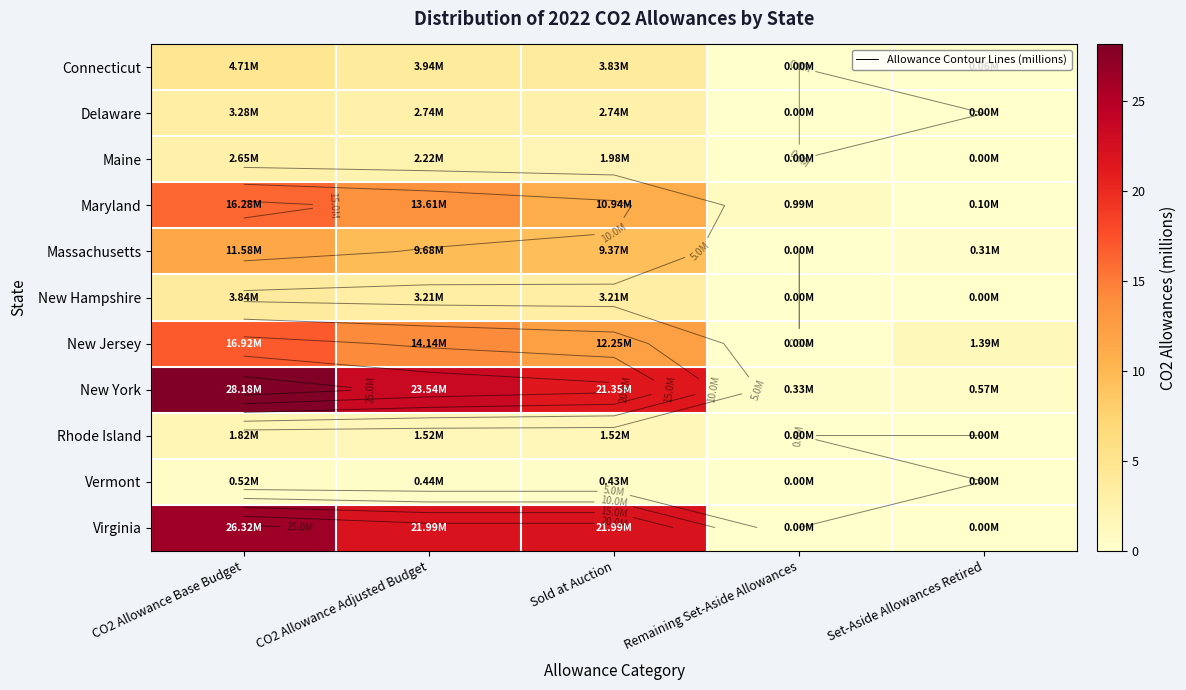

Where does the New Jersey series first go above 12?

CO2 Allowance Base Budget